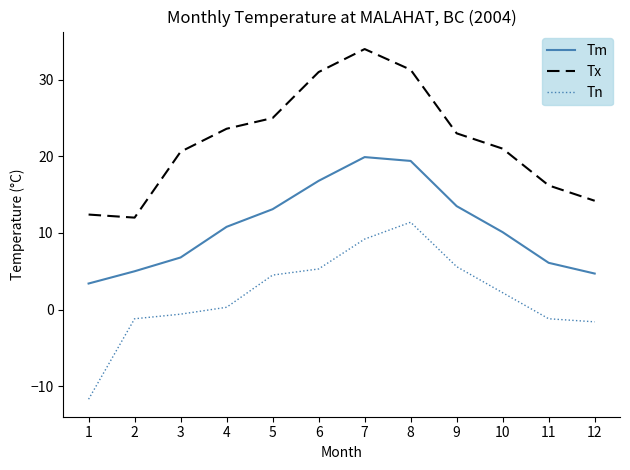

What is the total value across all series at 10?

33.3